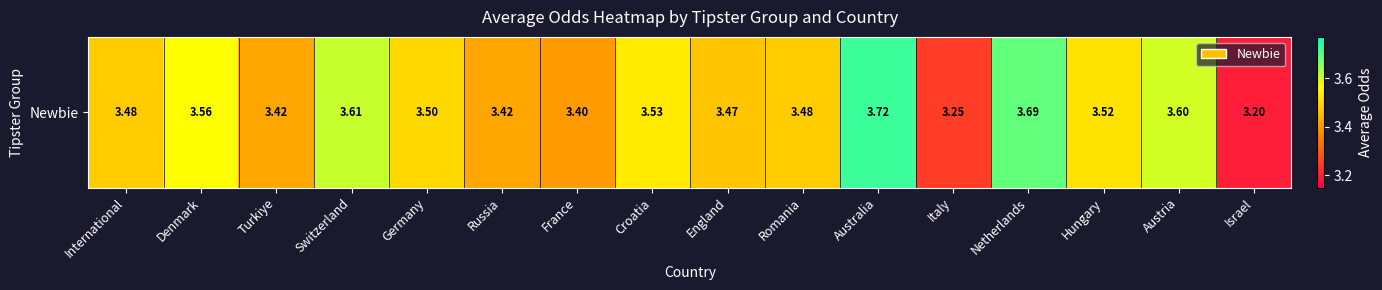

Where is the data nearest to the value 3?

Israel